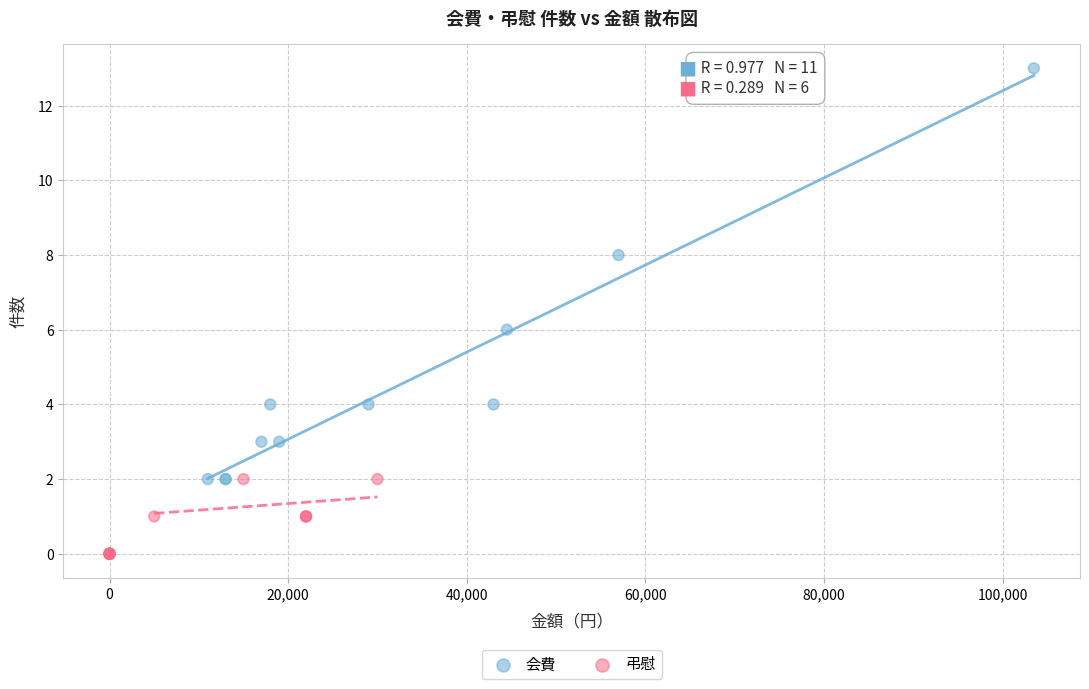

What are all the series names shown in the legend?

会費, 弔慰